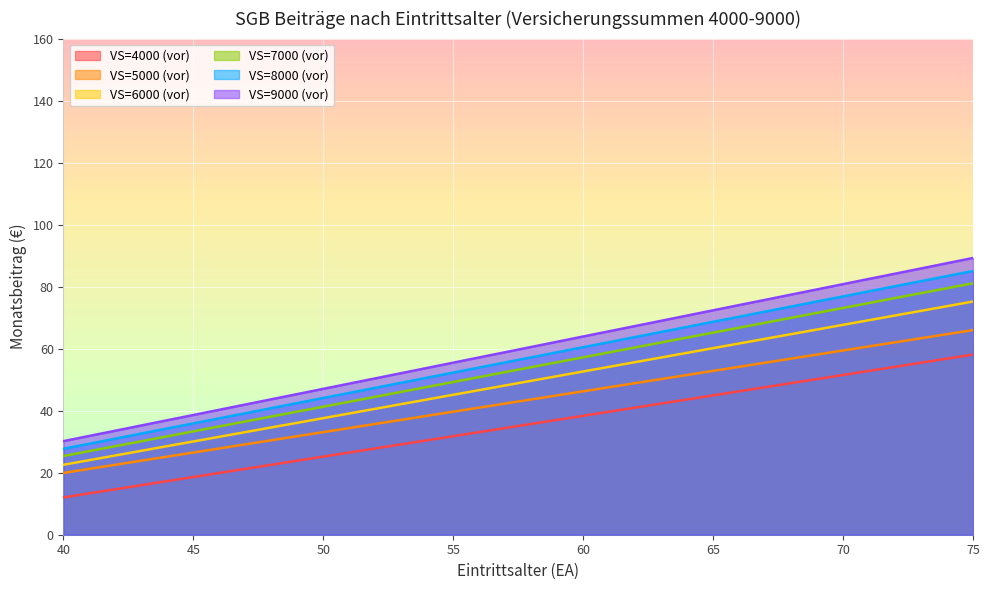

What is the highest value of the VS=9000 (vor) series?

89.2